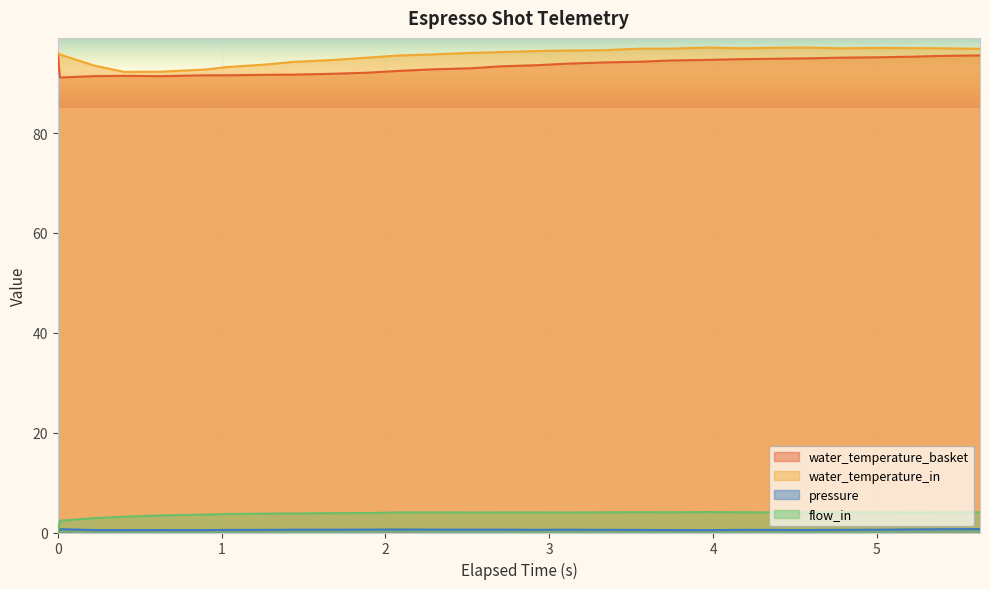

How many data points in flow_in are less than 4?

11